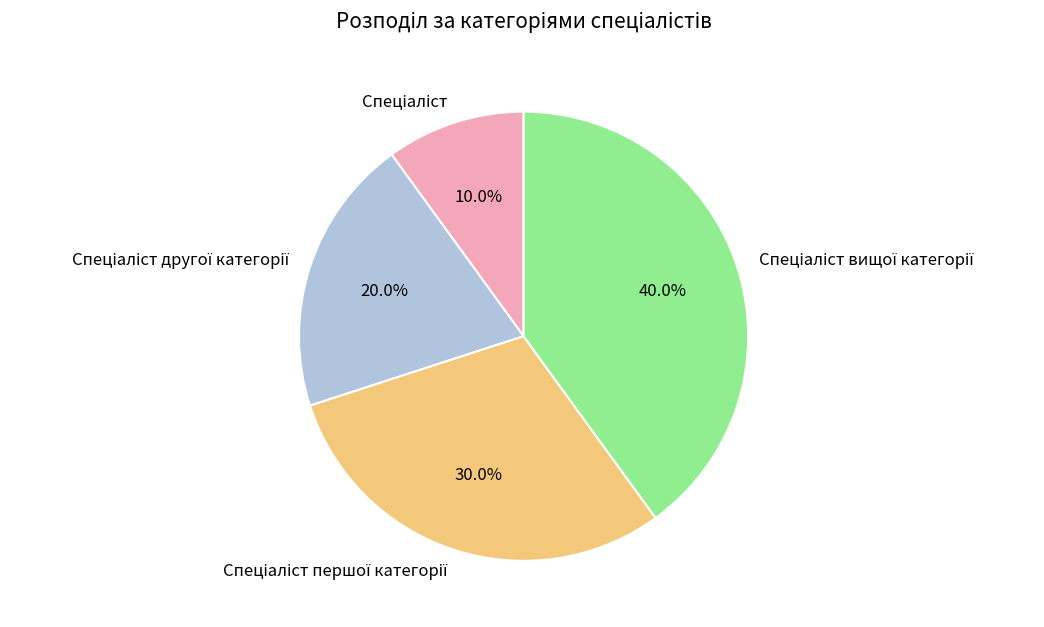

Is there a majority slice in this chart?

No